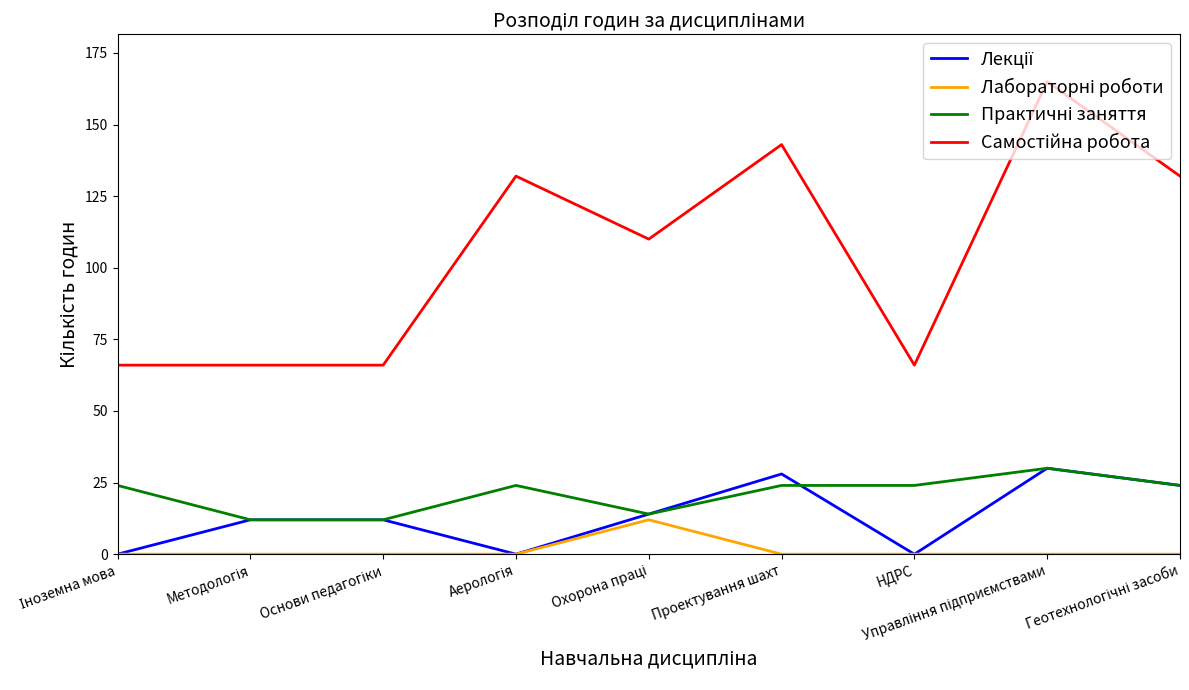

What position from the right is Проектування шахт?

4